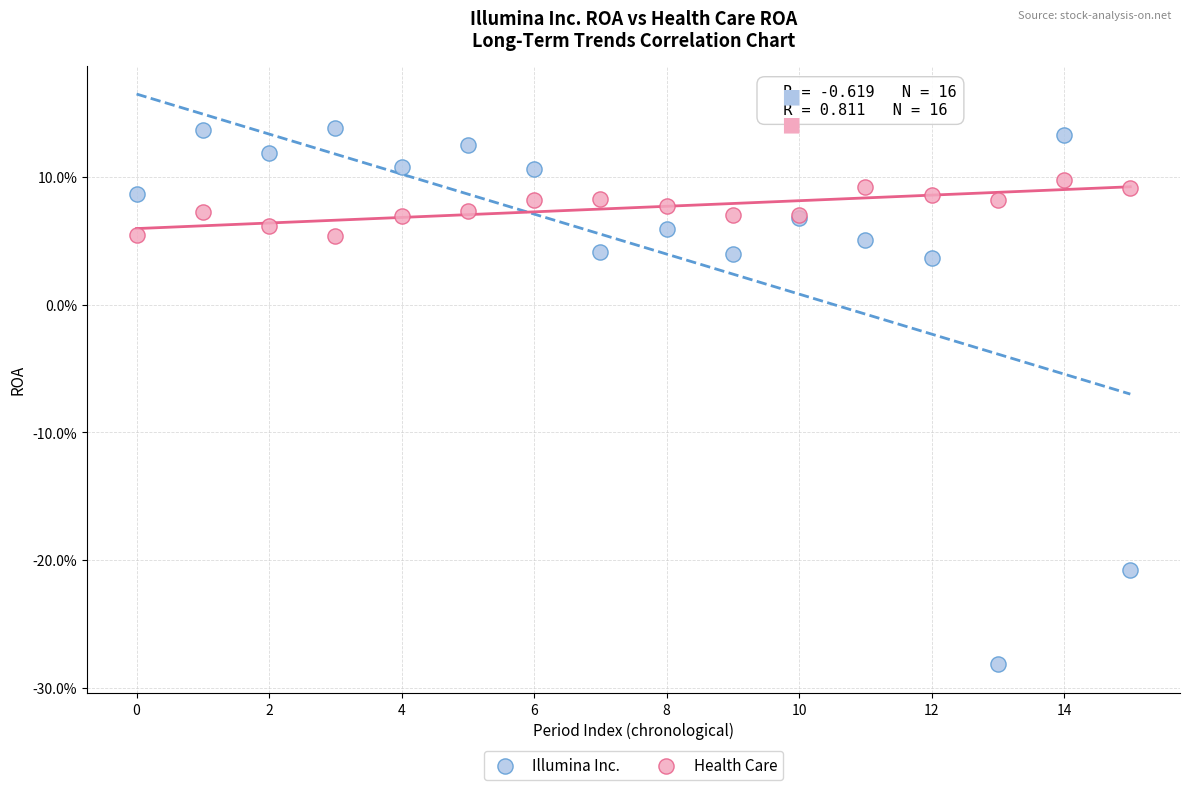

Which series reaches the minimum Y coordinate?

Illumina Inc.